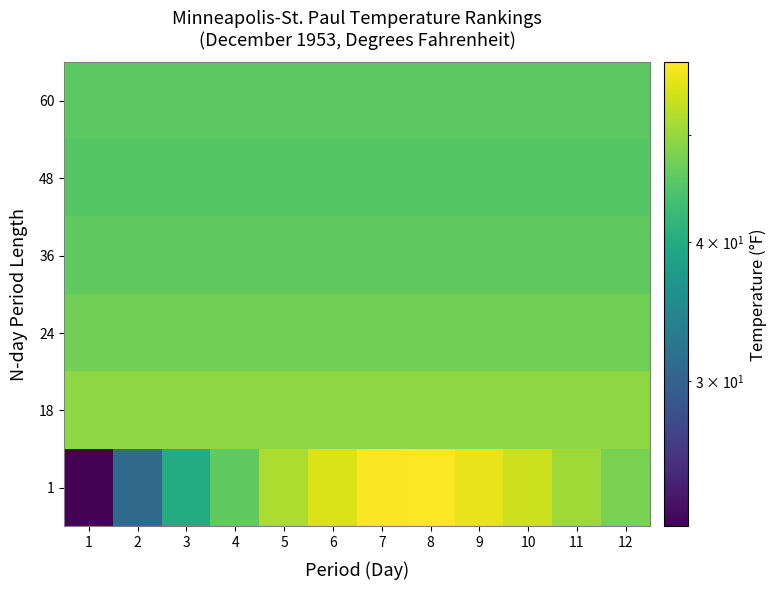

What is the difference between the highest and lowest values at 10?

8.8